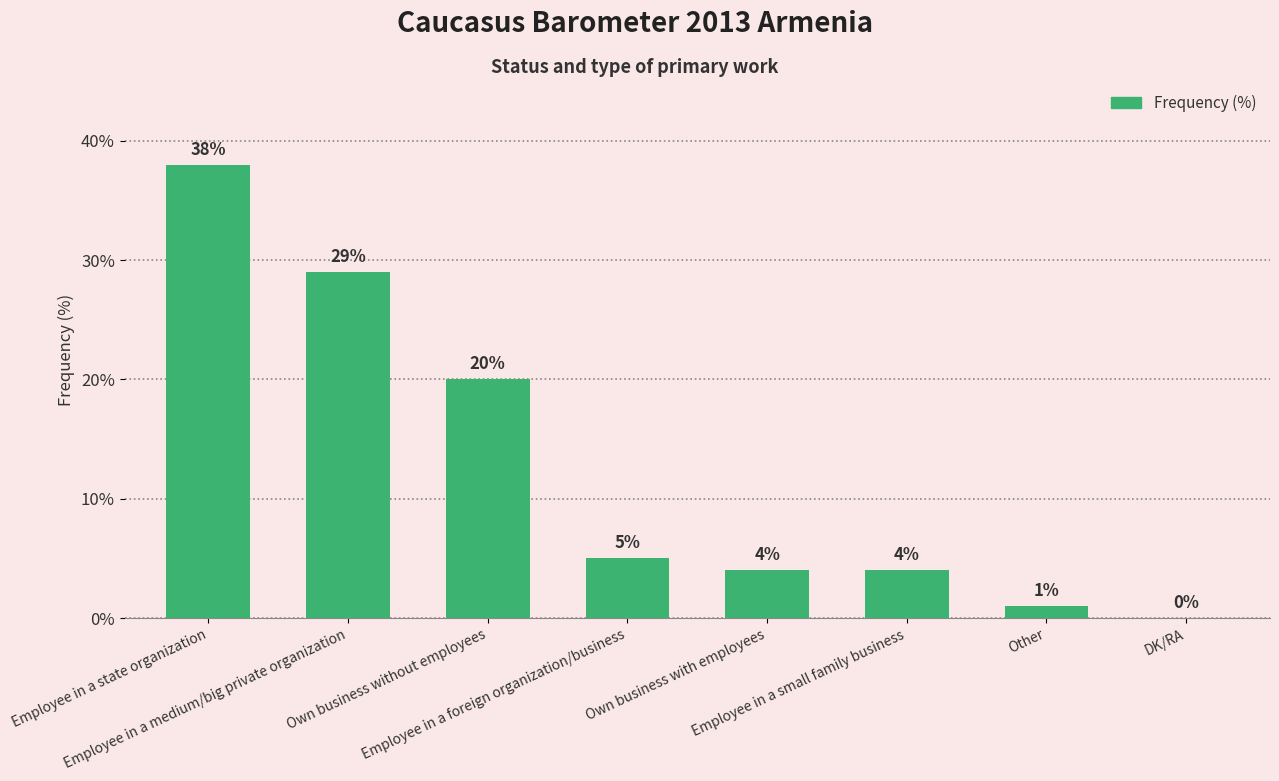

What is the maximum value shown in the chart?

38